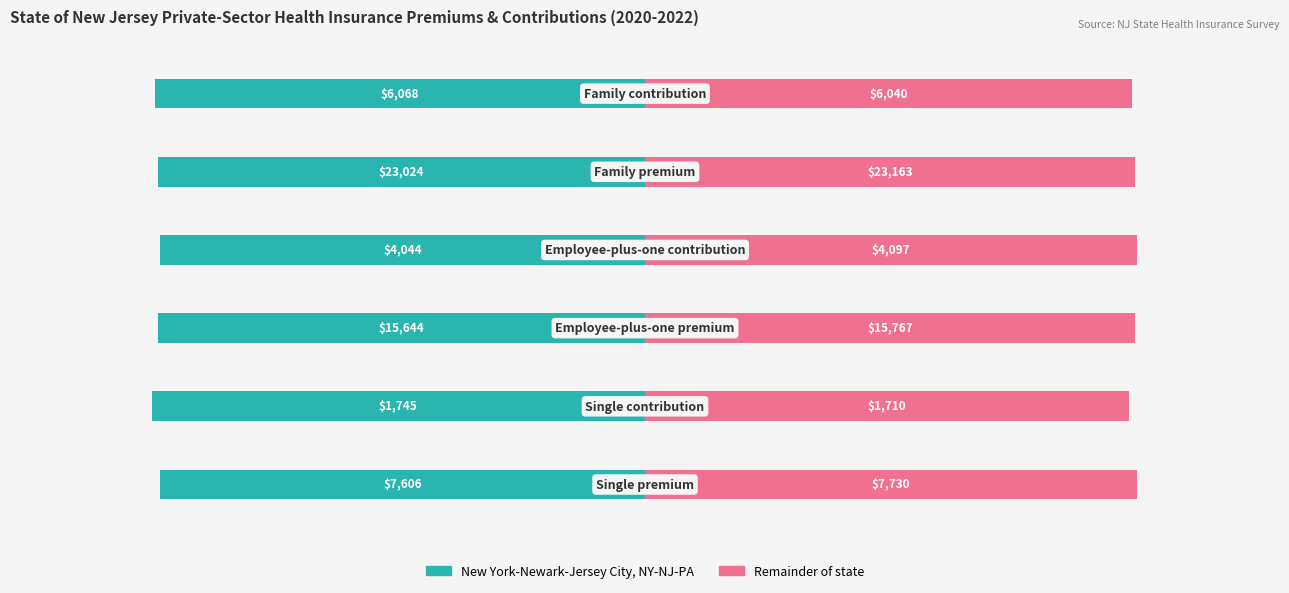

Are the bars grouped side by side (vs. stacked)?

Yes